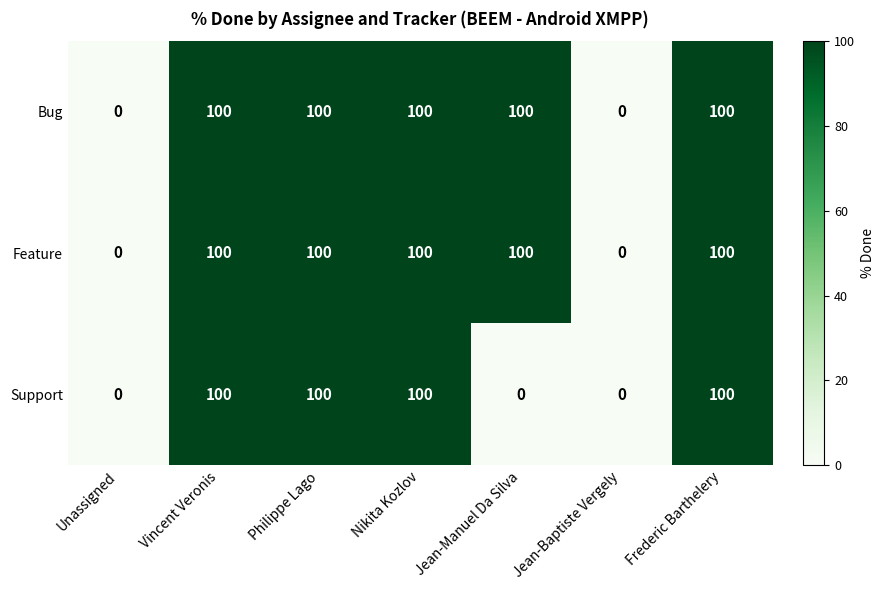

At how many categories does at least one series exceed 2?

5